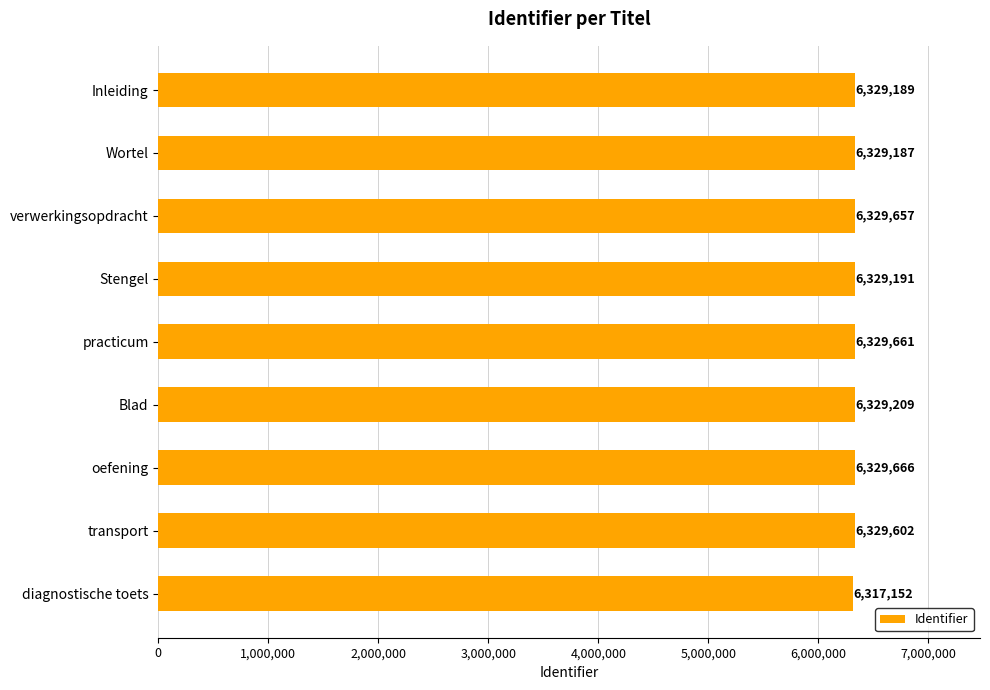

What is the difference between the second highest and minimum values?

12509